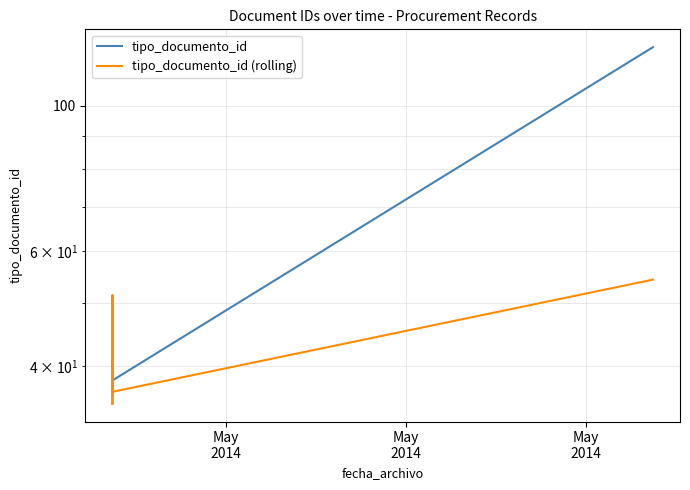

How many values in the tipo_documento_id series exceed 38?

2